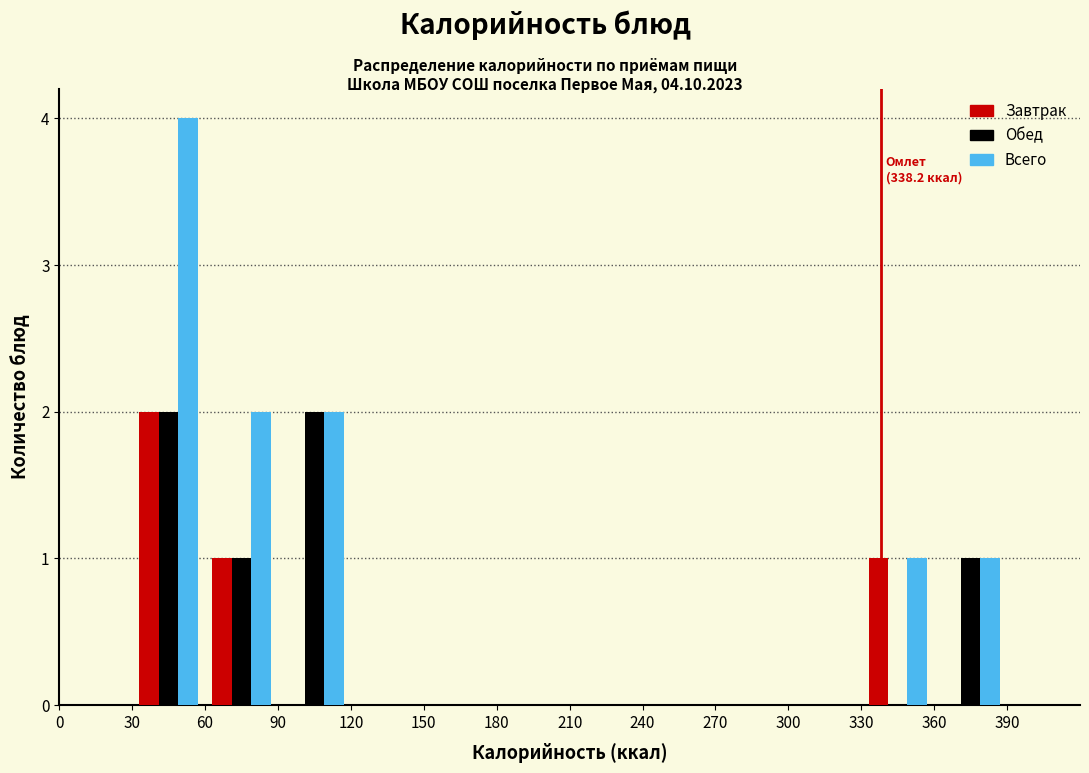

In the Завтрак series, which range on the x-axis has the tallest bar?

30 to 60